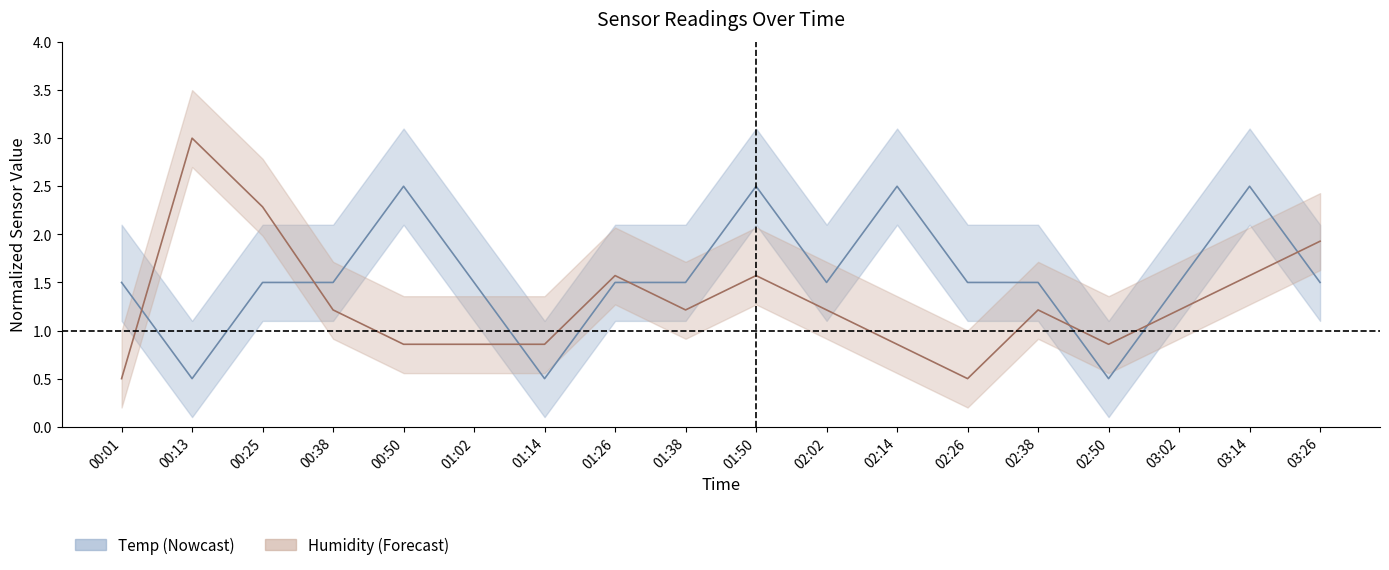

What is the difference between the maximum and second lowest values in the Humidity series?

2.5